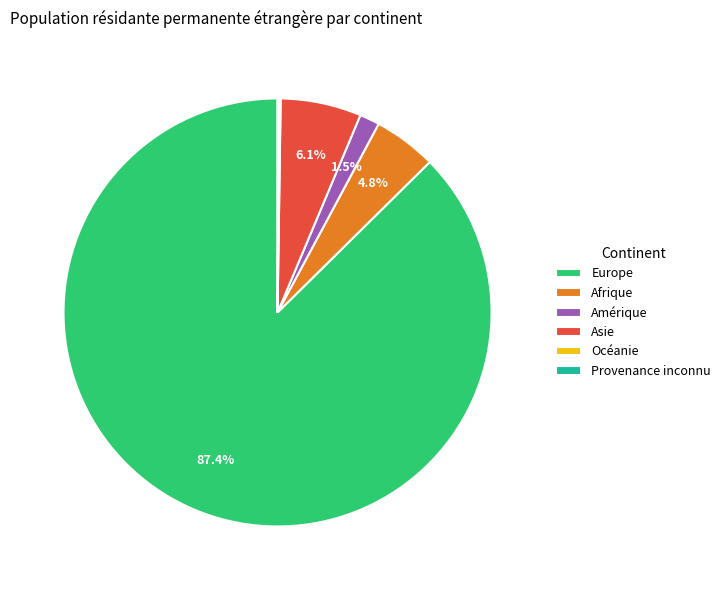

What is the largest slice in the pie chart?

Europe